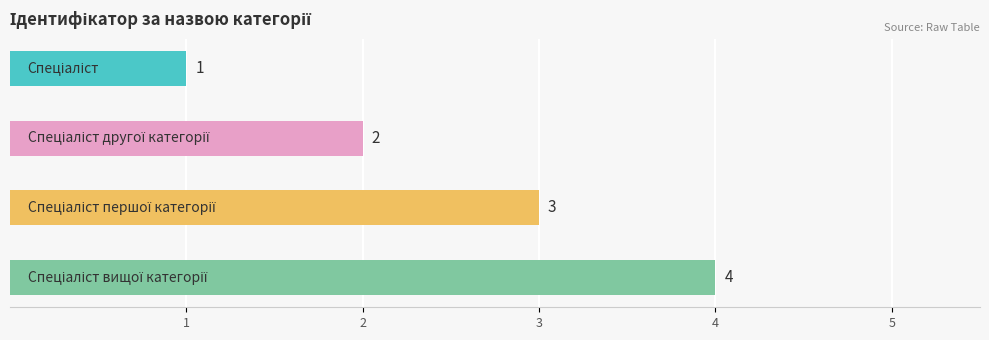

Reading left to right, list all the values displayed in this chart.

1	2	3	4